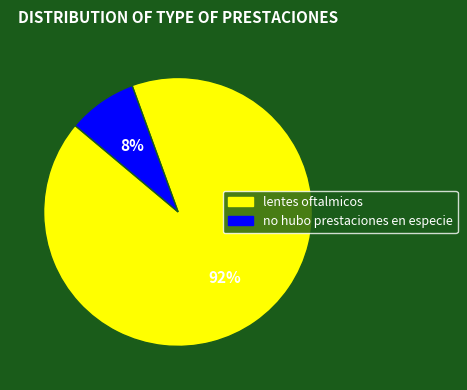

To the nearest percent, what is the combined percentage of no hubo prestaciones en especie and lentes oftalmicos?

100%